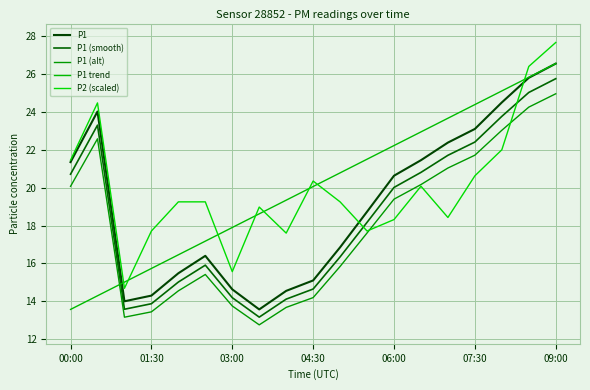

At which label does P1 first exceed 18?

00:00